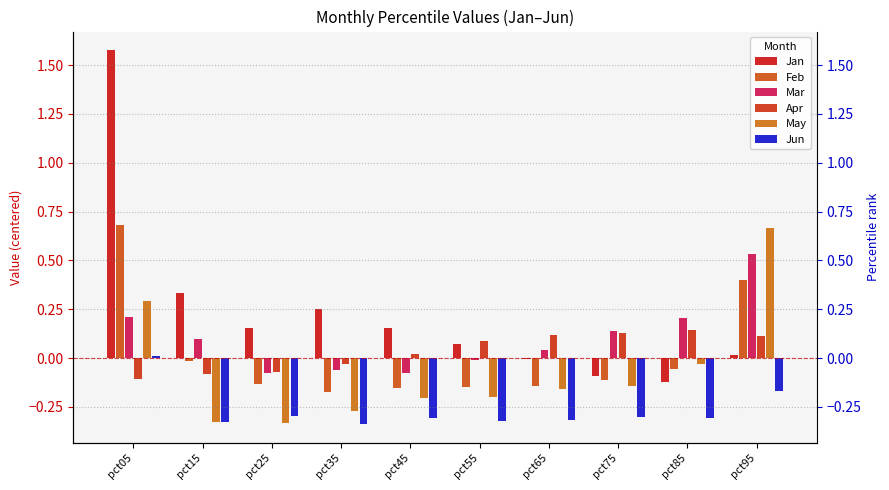

Between pct75 and pct25, which is larger?

pct25